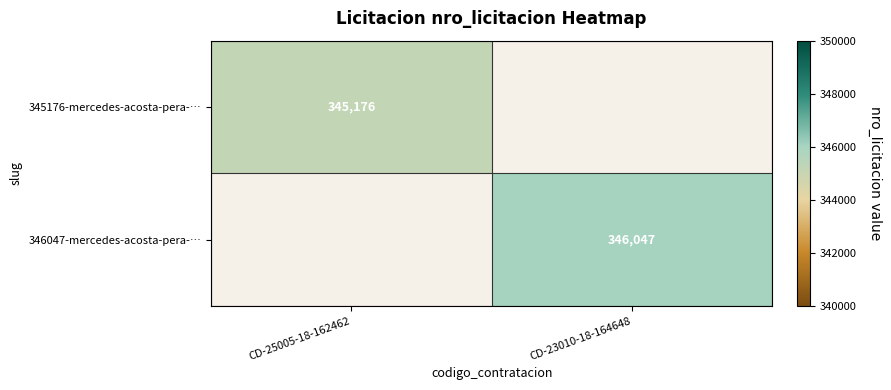

True or false: 345176-mercedes-acosta-pera-… has a value of 215127 at CD-25005-18-162462.

False